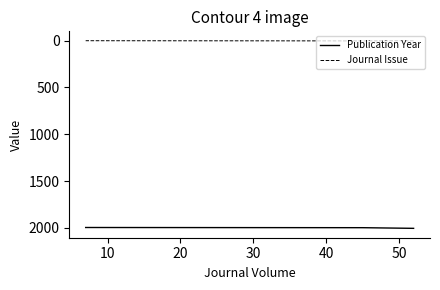

Is it true that Publication Year equals 3501 at 50?

False